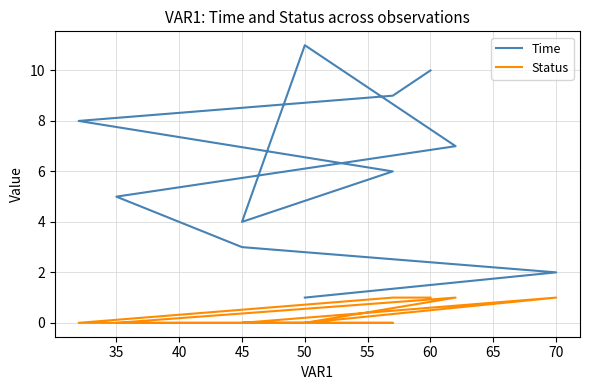

What is the label of the 5th point from the left?

50